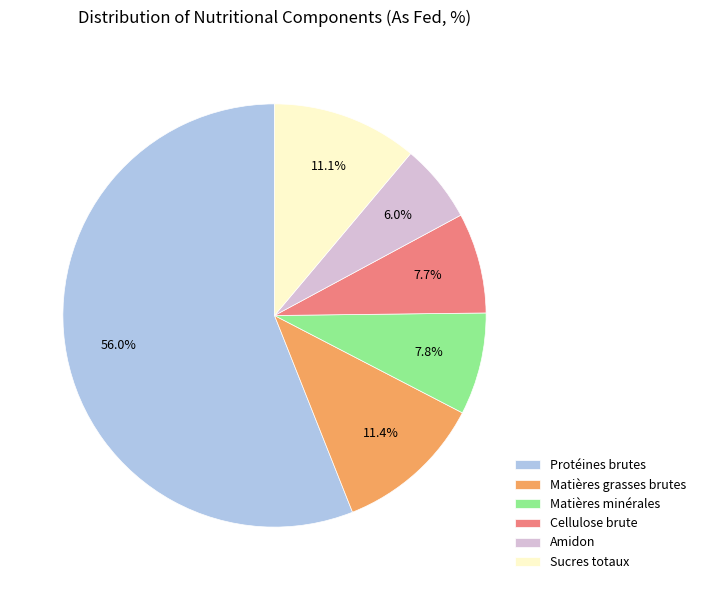

What is the largest slice in the pie chart?

Protéines brutes